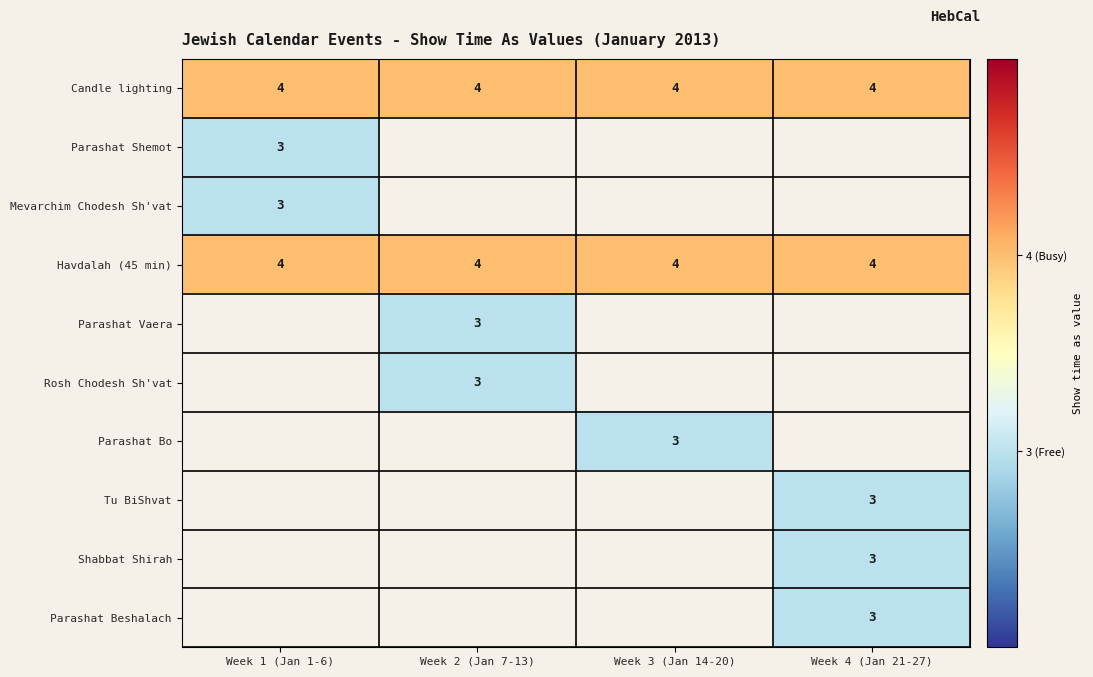

Is it true that Candle lighting equals 4 at Week 4 (Jan 21-27)?

True